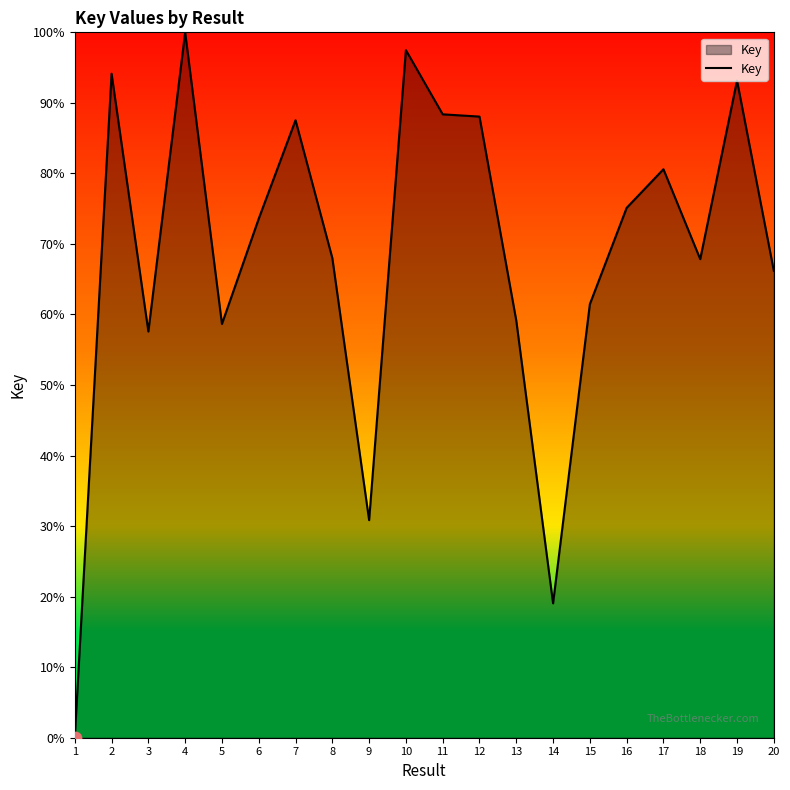

What is the ratio of the value at 10 to the value at 7?

1.1